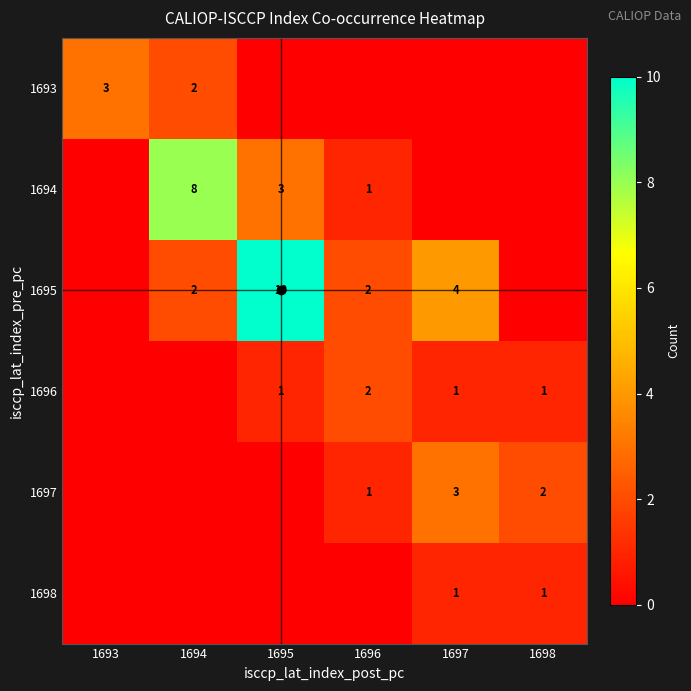

How many series are shown in this chart?

6